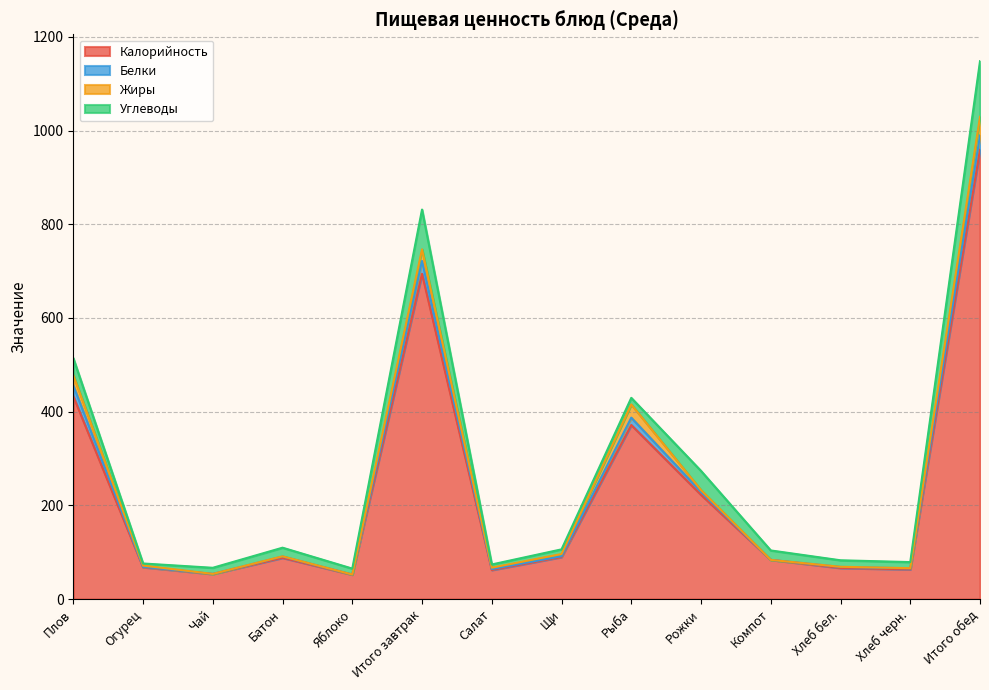

True or false: Белки and Жиры intersect in this chart.

True